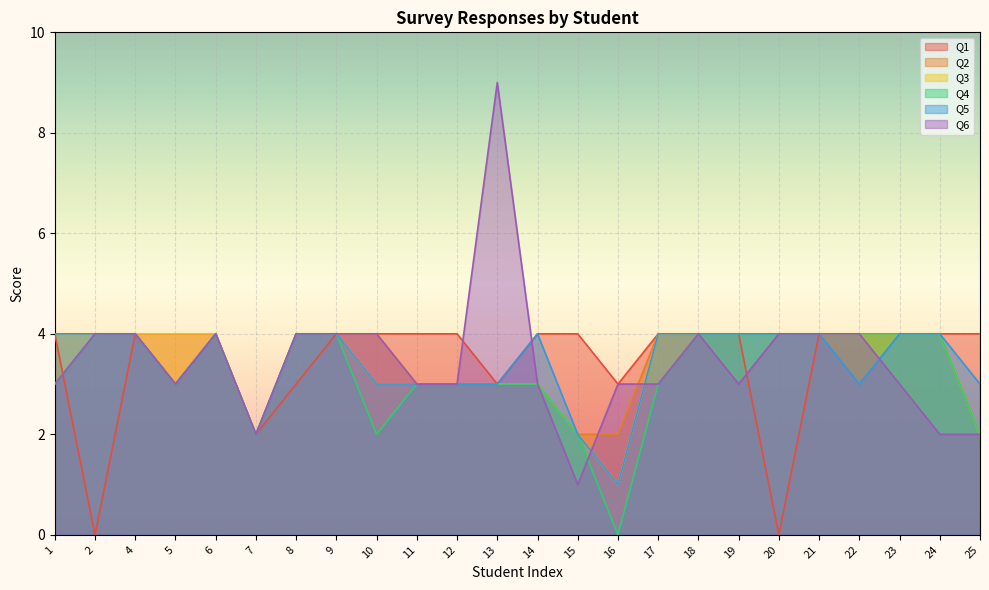

What is the total value across all series at 14?

20